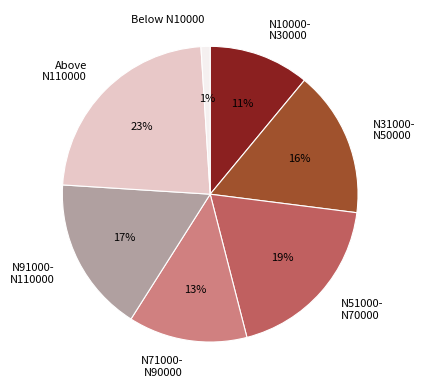

The Above N110000 slice represents 10% of the pie. True or false?

False